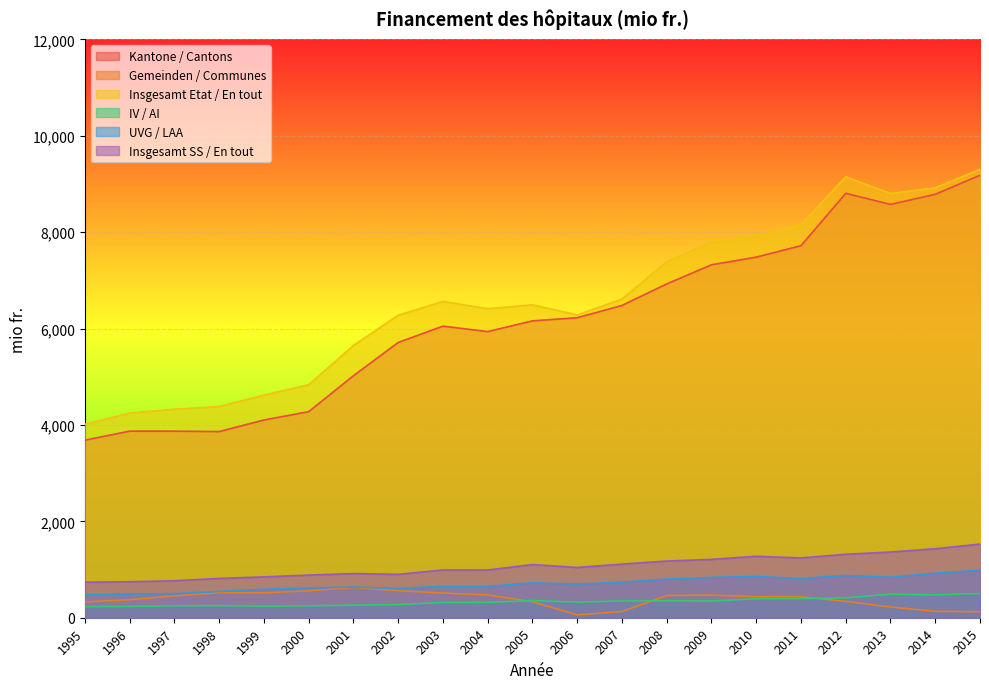

Which series has the largest range (max minus min)?

Kantone / Cantons